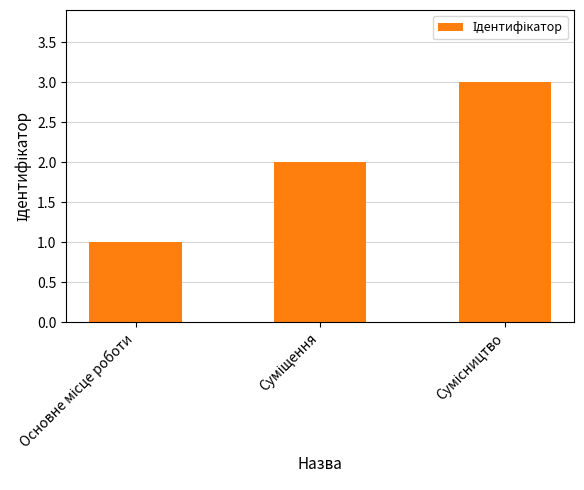

Are the bars horizontal?

No